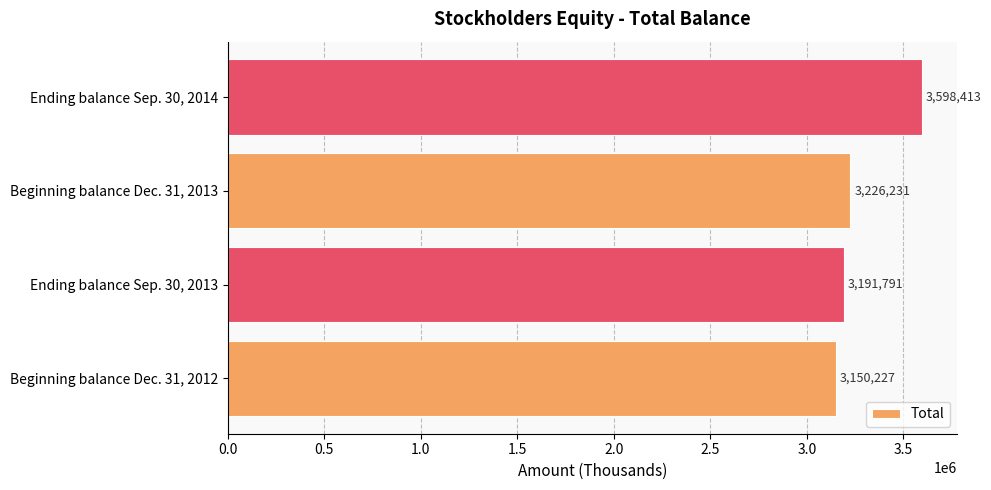

Between Beginning balance Dec. 31, 2012 and Beginning balance Dec. 31, 2013, which is larger?

Beginning balance Dec. 31, 2013